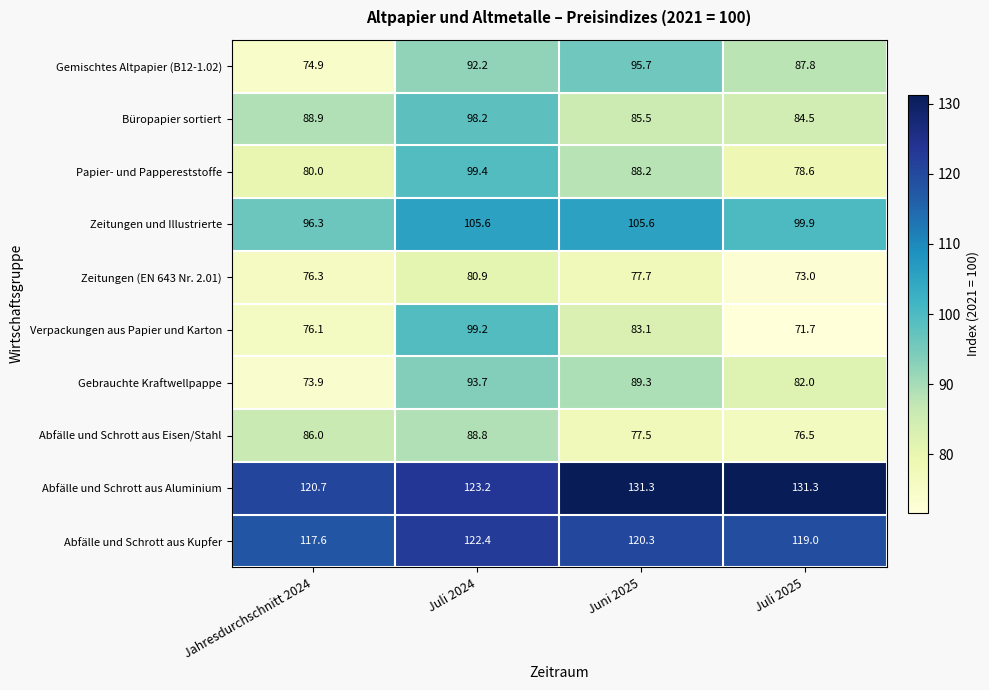

What is the sum of all Papier- und Pappereststoffe values?

346.2